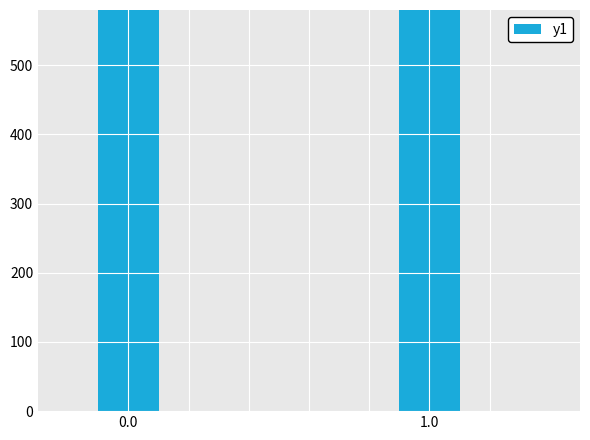

What is the value of the 2nd bar from the left?

744